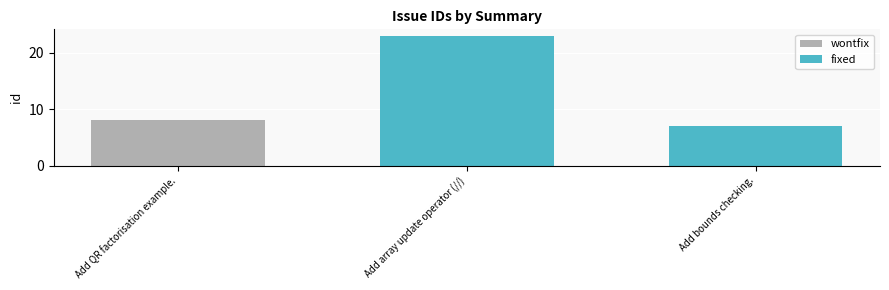

What is the difference between the maximum and minimum values?

16